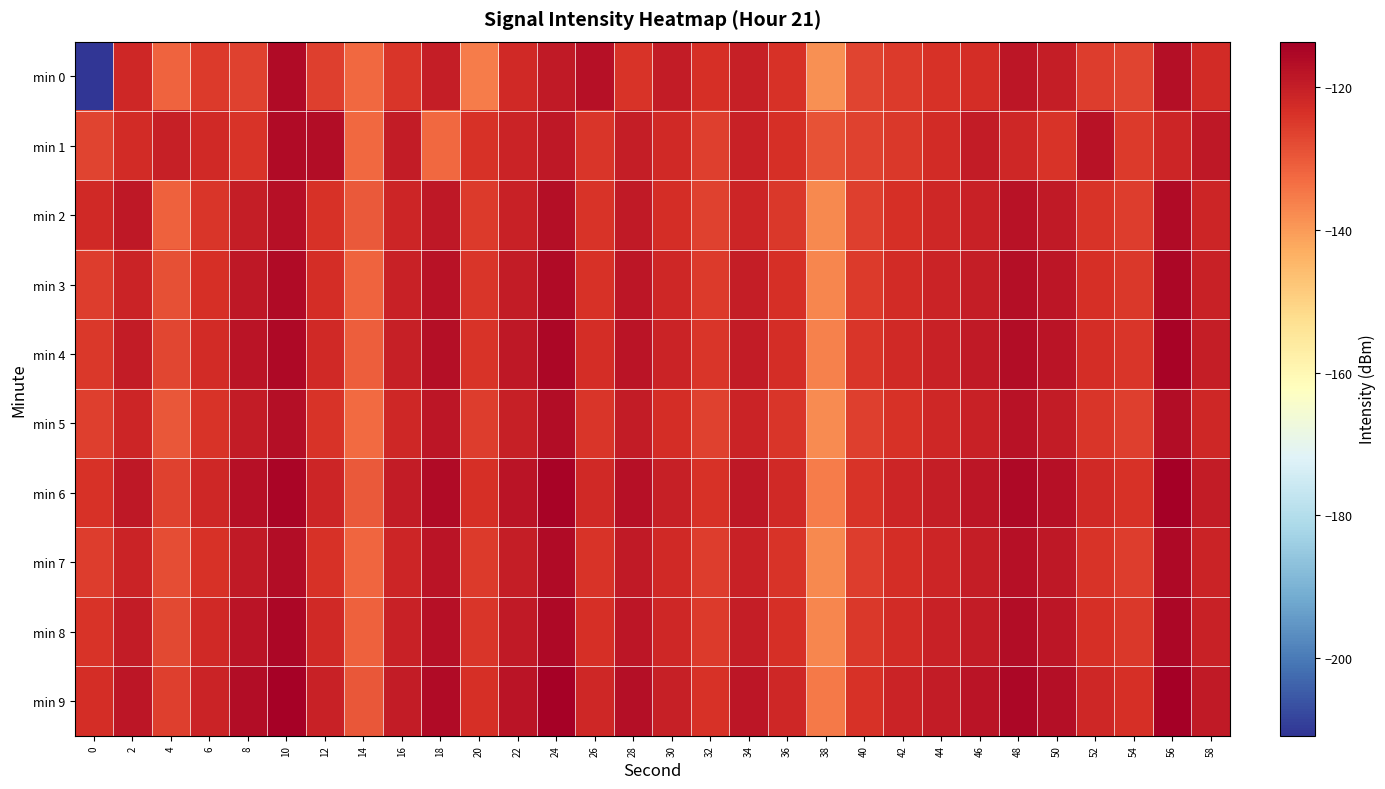

At which category is the sum across all series the highest?

56